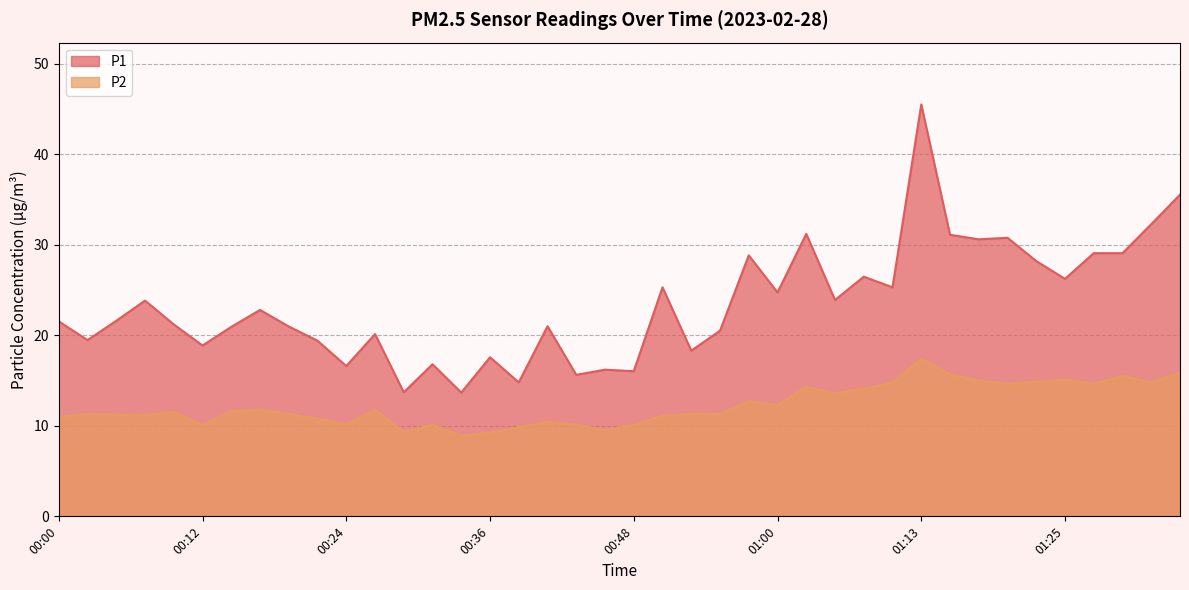

What is the difference between the P1 values at 00:46 and 01:20?

14.6